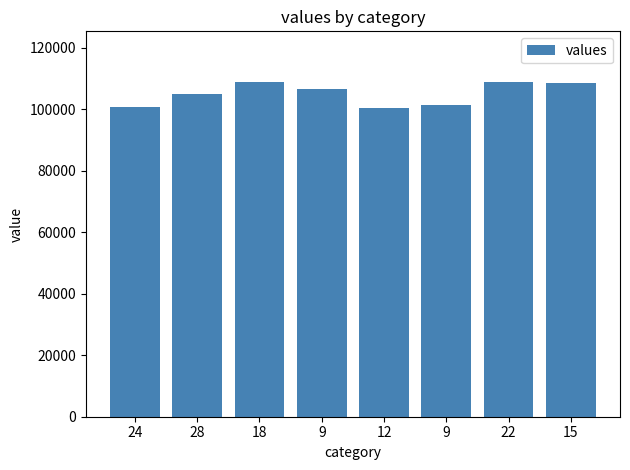

Count the number of data series in this chart.

1